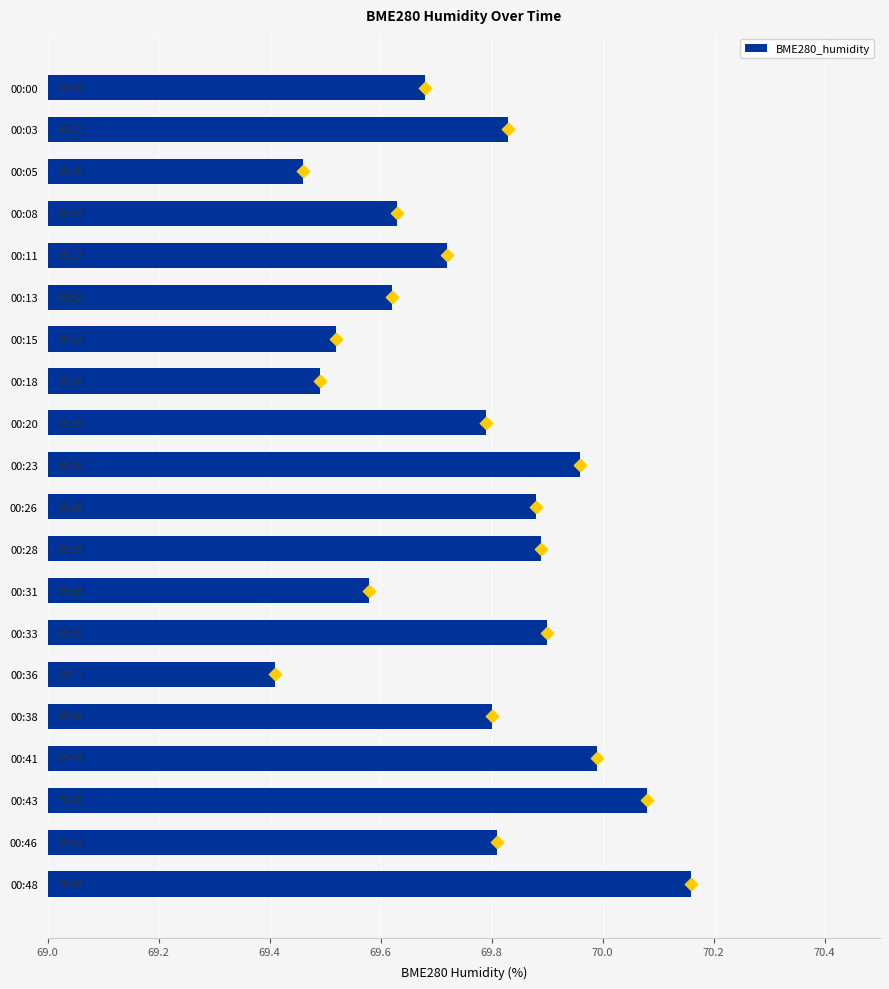

List the labels in order of BME280_humidity value, largest first.

00:48, 00:43, 00:41, 00:23, 00:33, 00:28, 00:26, 00:03, 00:46, 00:38, 00:20, 00:11, 00:00, 00:08, 00:13, 00:31, 00:15, 00:18, 00:05, 00:36